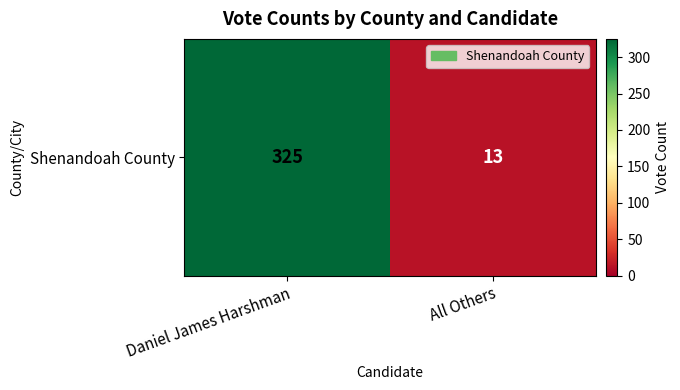

The value at Daniel James Harshman is 325. True or false?

True